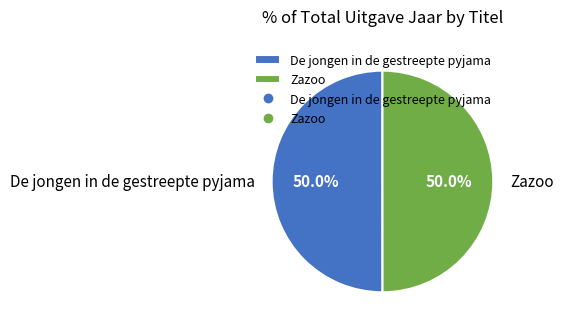

What is the ratio of the value at De jongen in de gestreepte pyjama to the value at Zazoo?

1.0